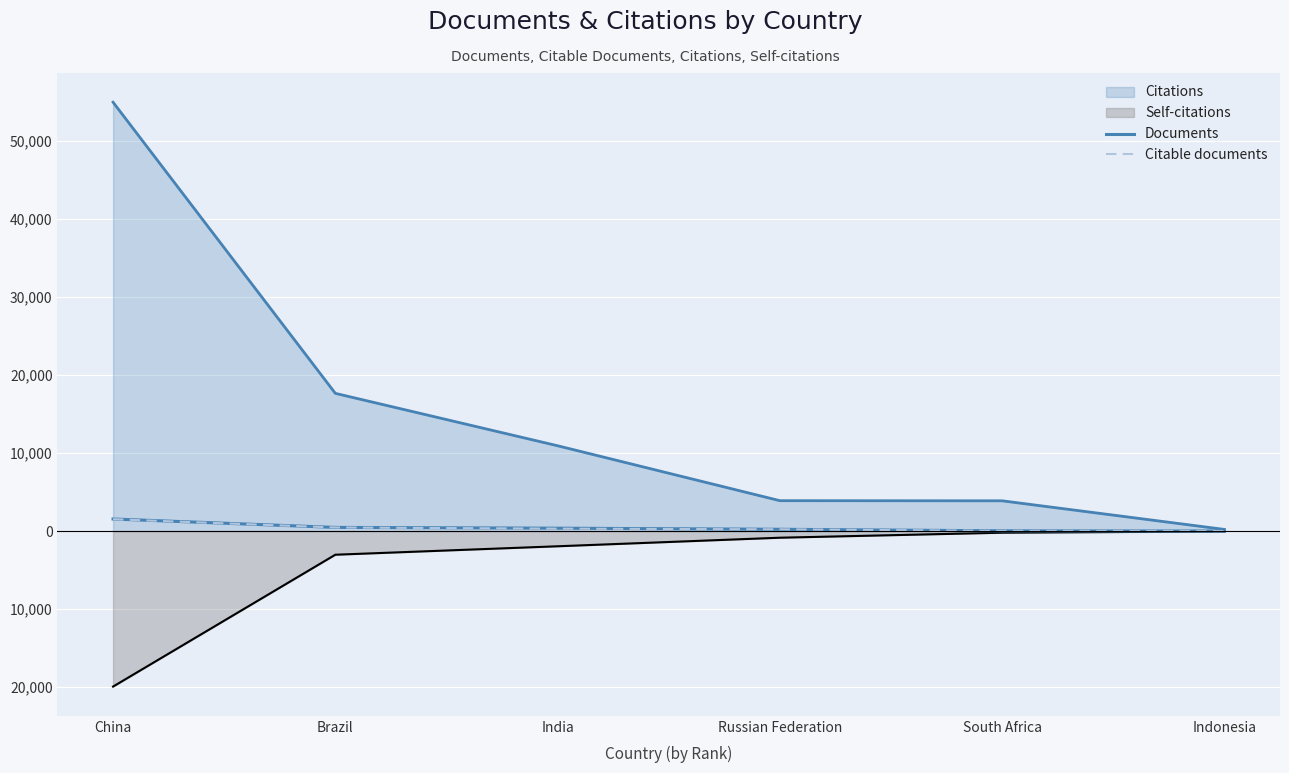

How many categories are shown in the chart?

6